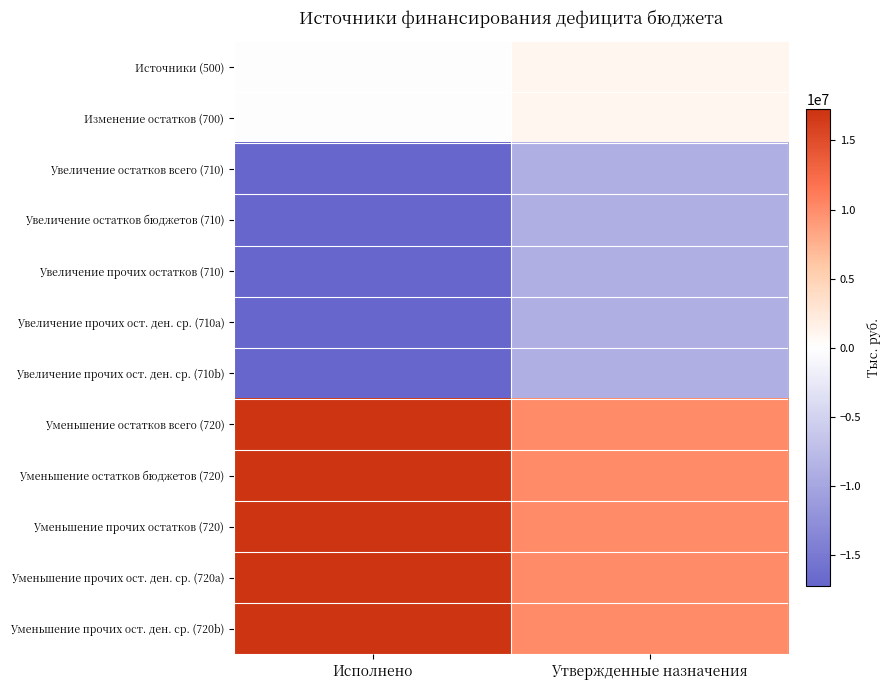

What is the minimum value shown in the chart?

-17242356.2